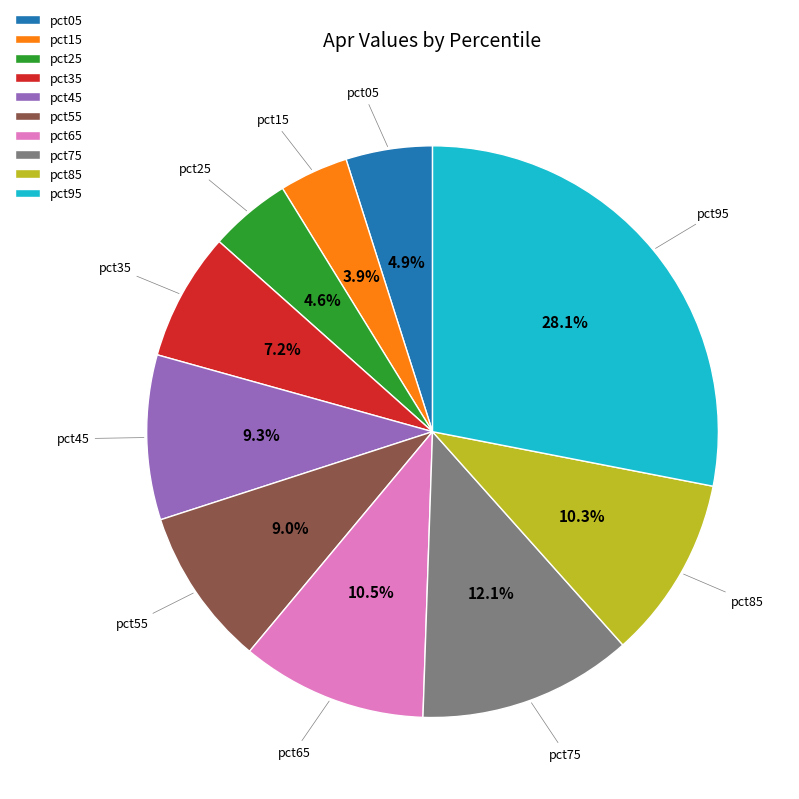

Which category has the smallest portion of the pie?

pct15